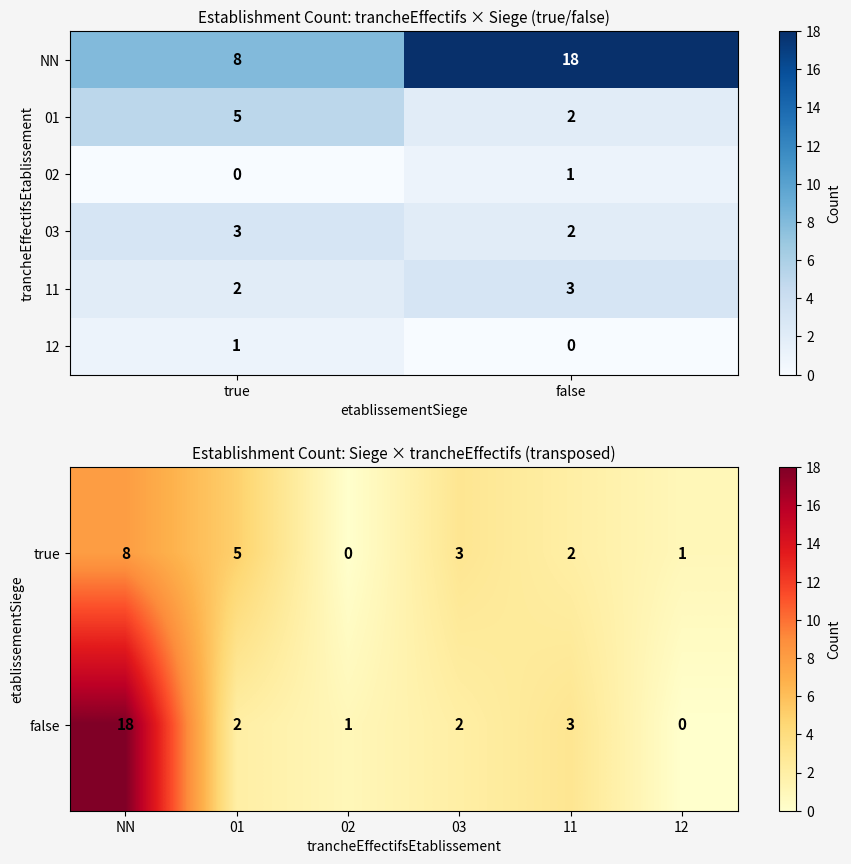

Reading left to right, what are all the values shown in this chart?

8	18	5	2	0	1	3	2	2	3	1	0